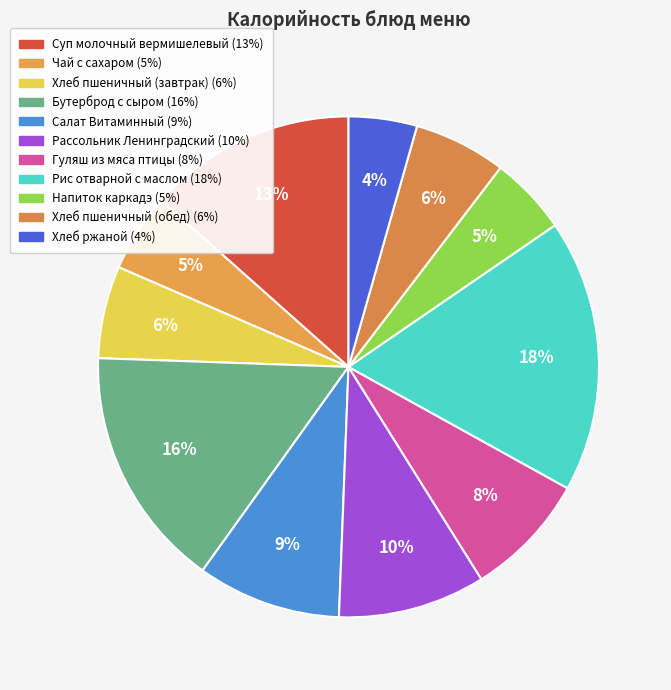

How many slices are in this pie chart?

11